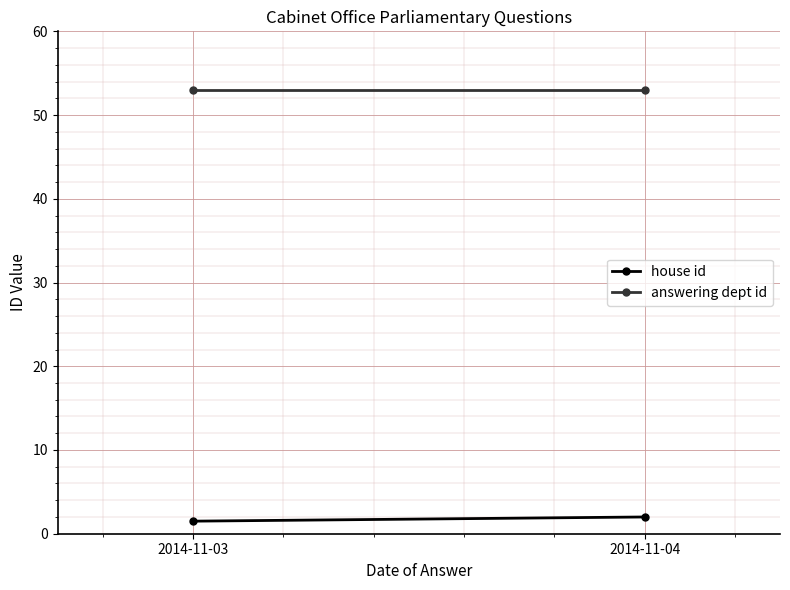

Reading left to right, list all the values displayed in this chart.

house id: 2014-11-03=1.5	2014-11-04=2.0
answering dept id: 2014-11-03=53.0	2014-11-04=53.0